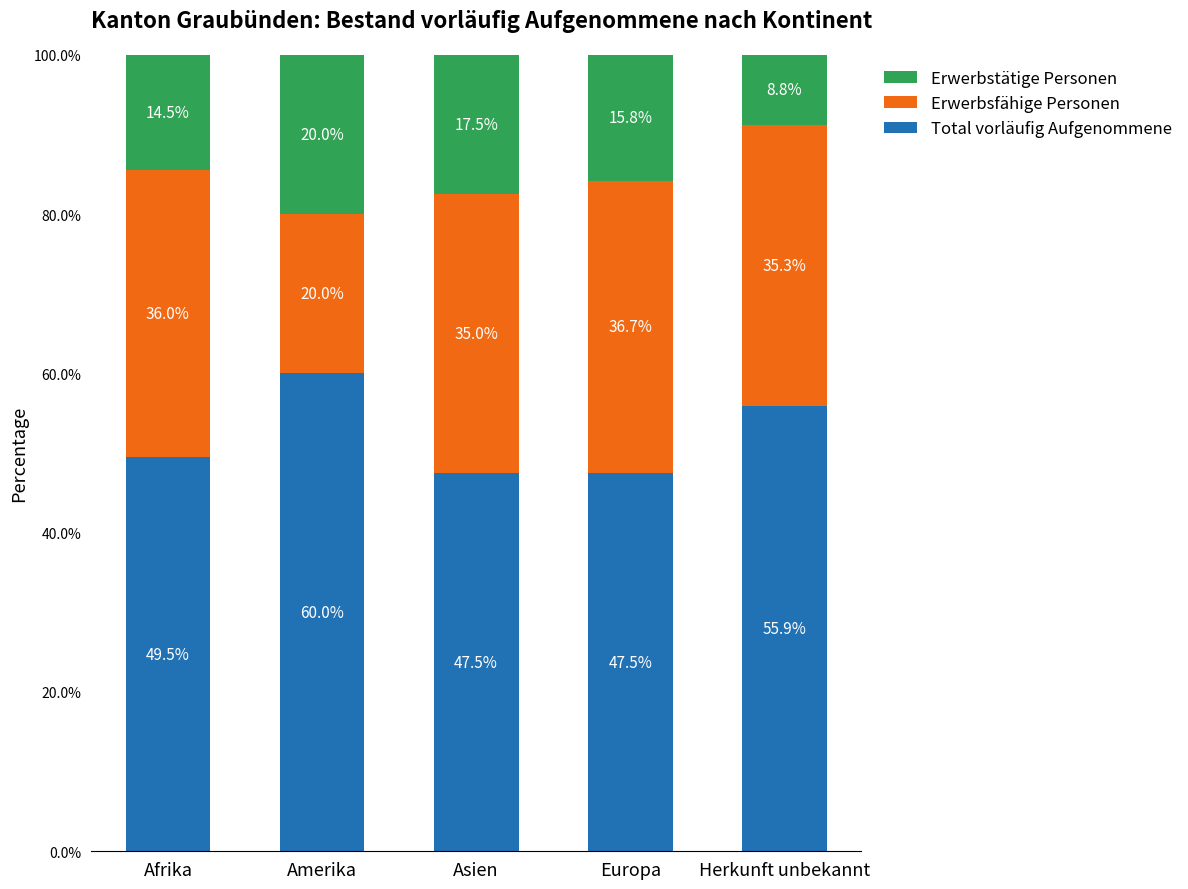

How many values in the Total vorläufig Aufgenommene series are below 49?

2